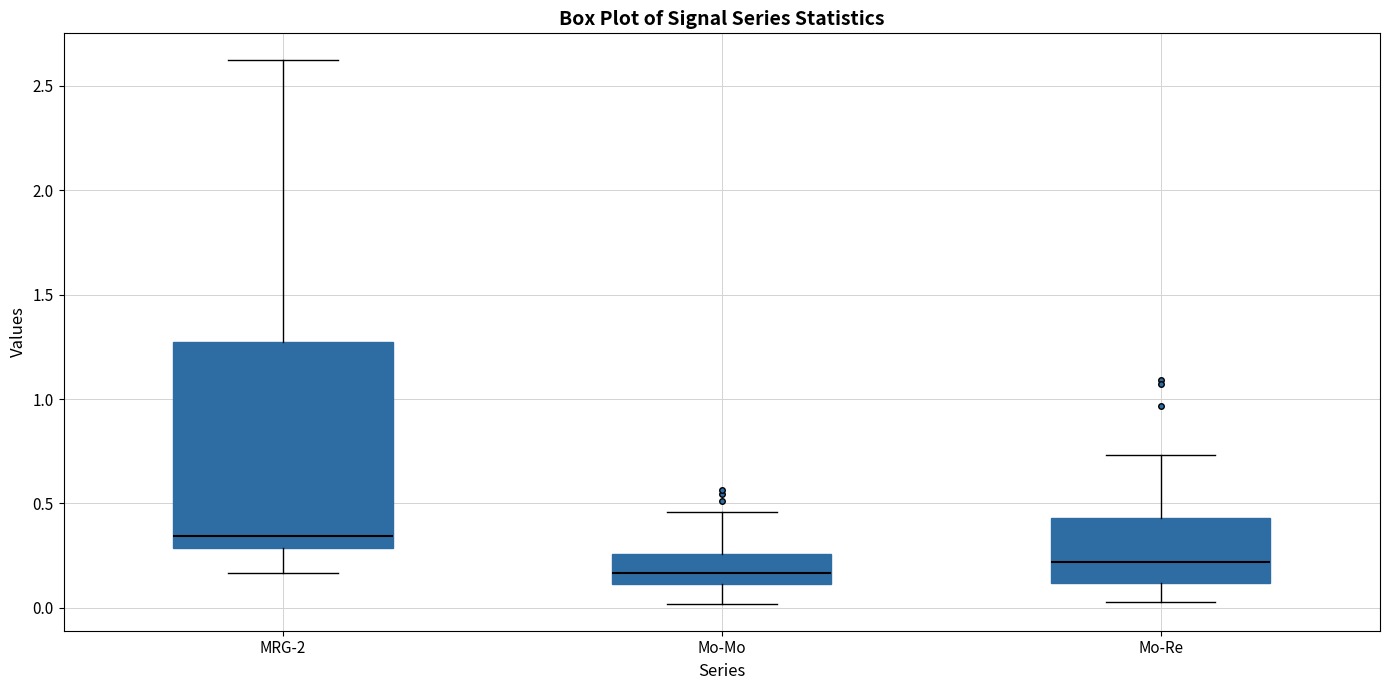

Reading left to right, transcribe this box plot: for each box, give where its median line is, the range the box spans, and where its two whiskers end, as read against the y-axis. The values are not printed on the chart, so give them approximately, as read against the axis.

MRG-2: median 0.35, box 0.30 to 1.25, whiskers 0.15 to 2.60
Mo-Mo: median 0.15, box 0.10 to 0.25, whiskers 0.00 to 0.45
Mo-Re: median 0.20, box 0.10 to 0.45, whiskers 0.05 to 0.75